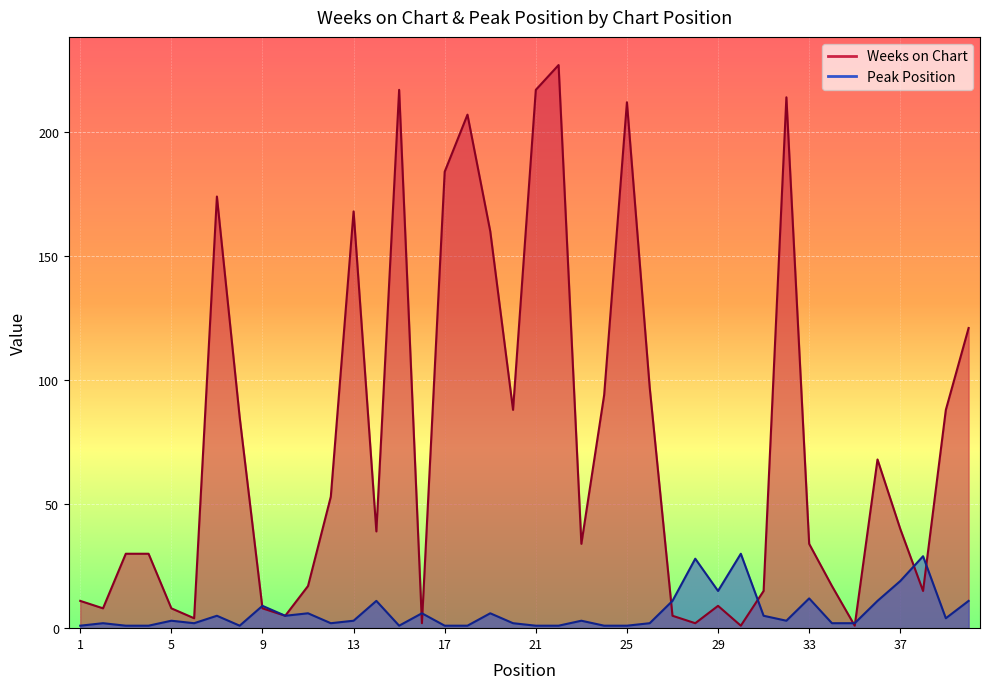

Does the chart display data point markers on the line(s)?

No